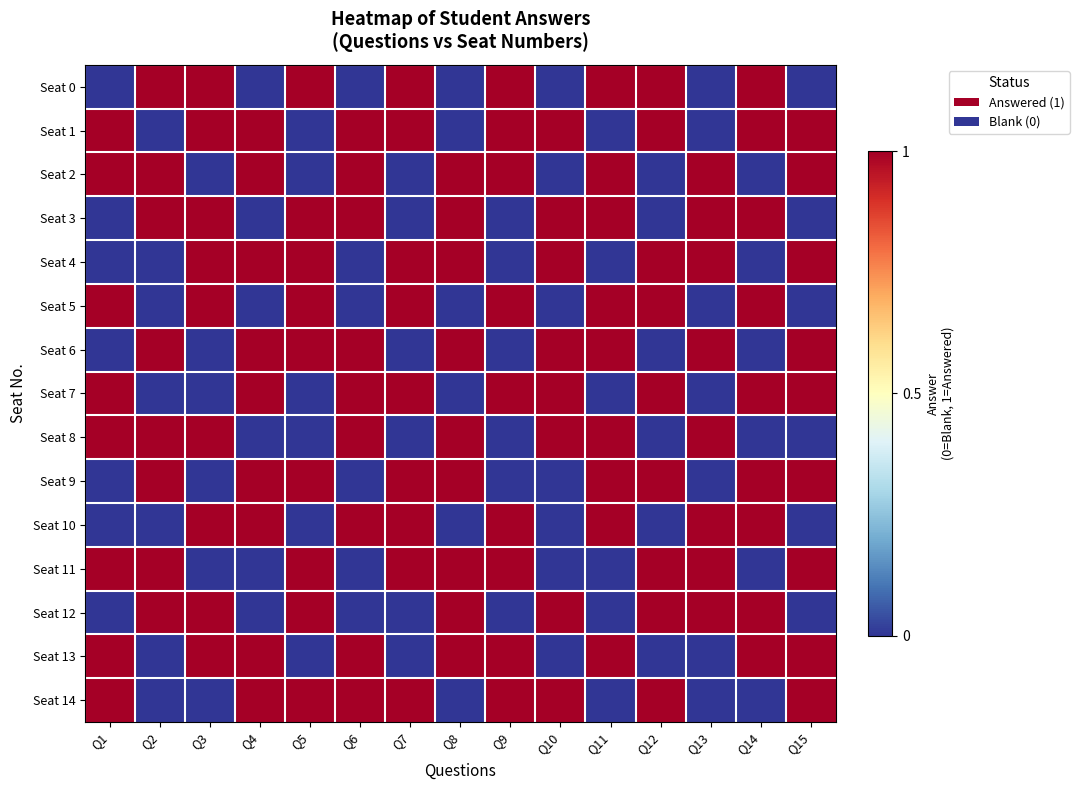

Between Q14 and Q12, which is larger?

Q14